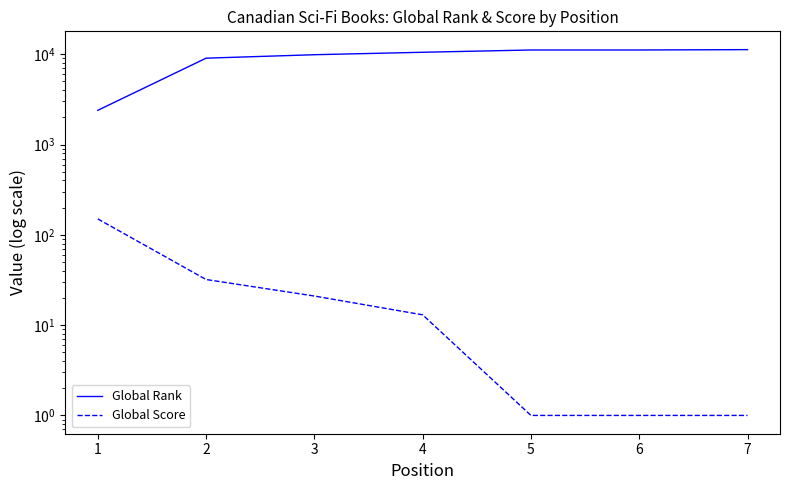

Does the chart display data point markers on the line(s)?

No